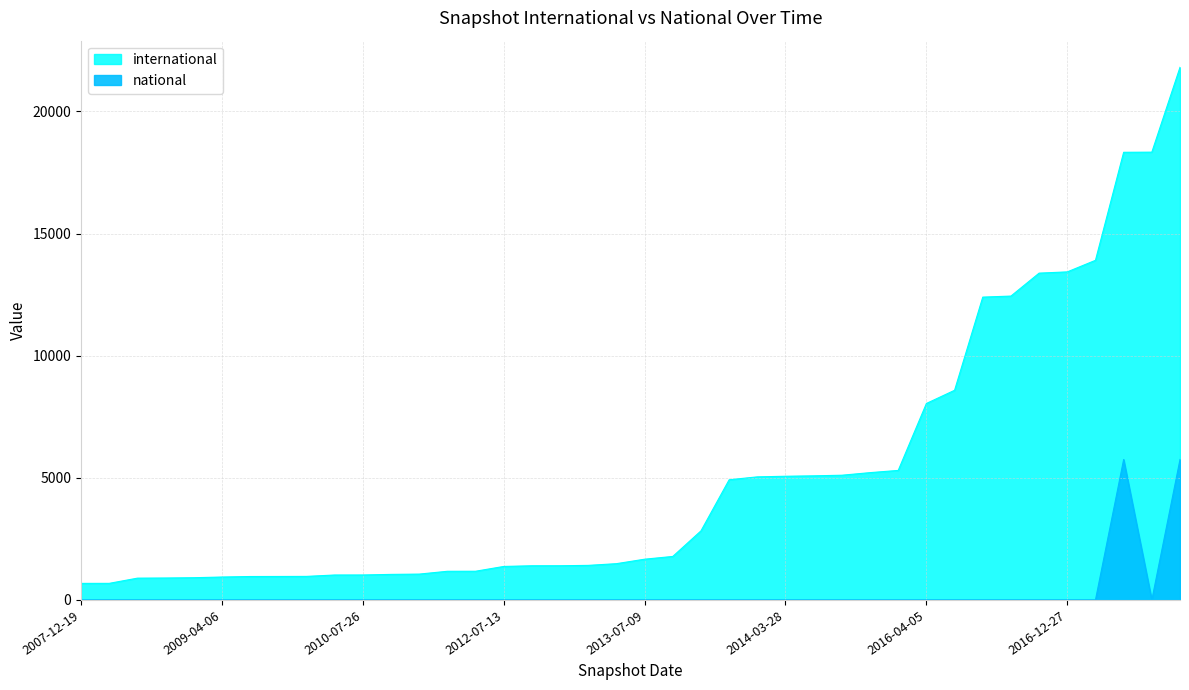

How many categories are shown in the chart?

40